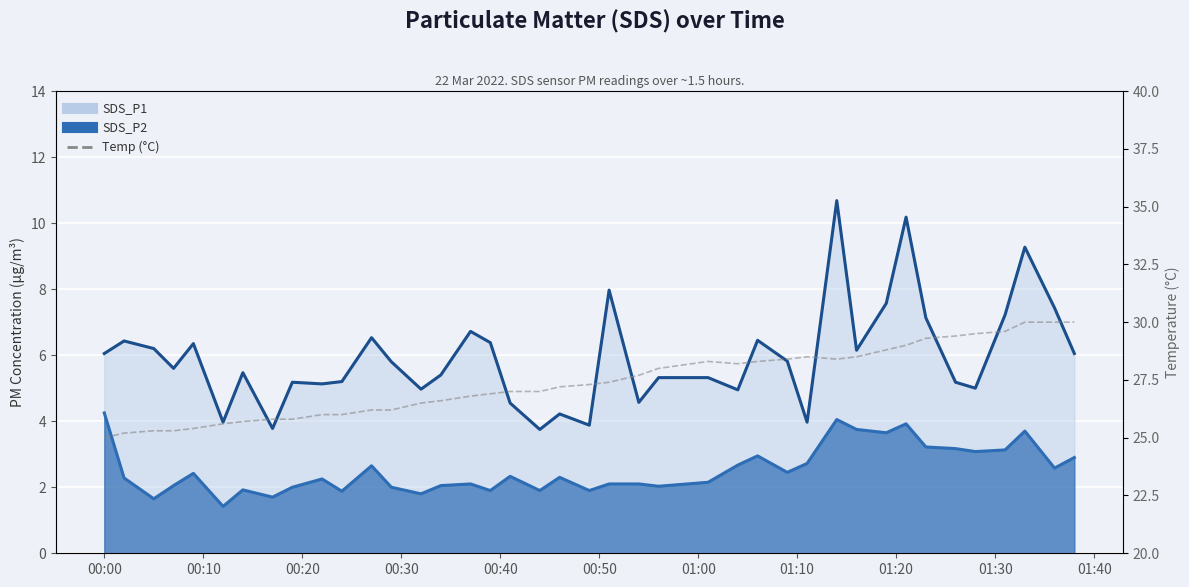

True or false: SDS_P1 line has more than 2 interior local peaks.

True